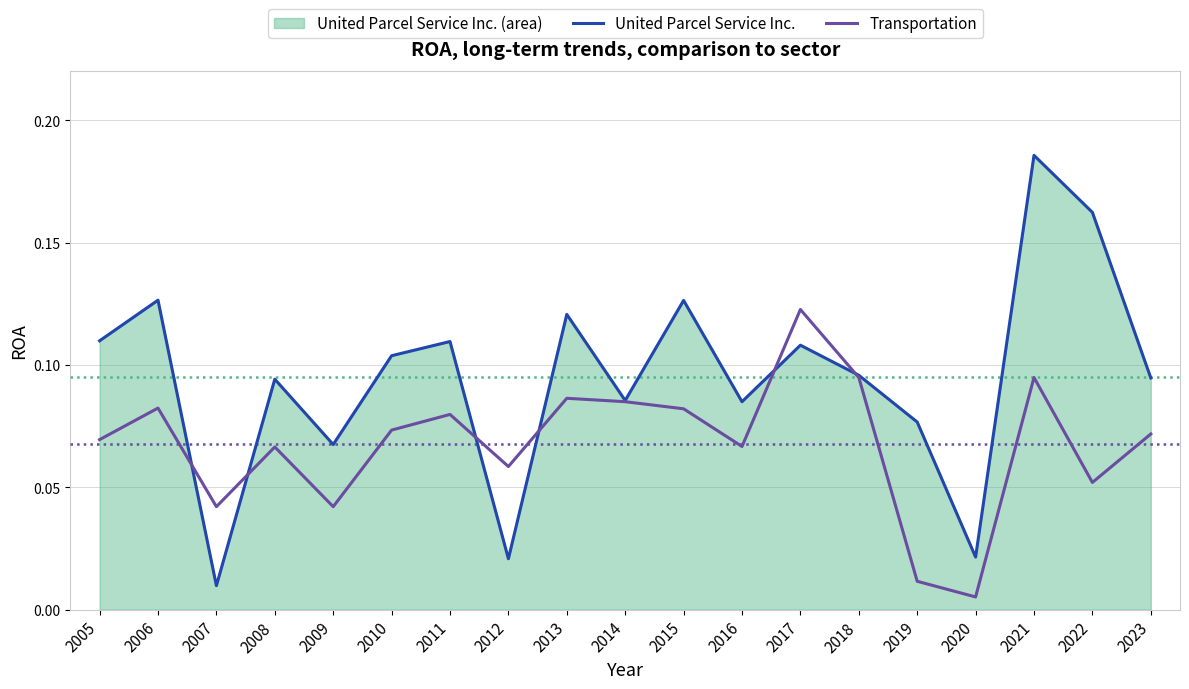

What is the average value of the Transportation series?

0.1